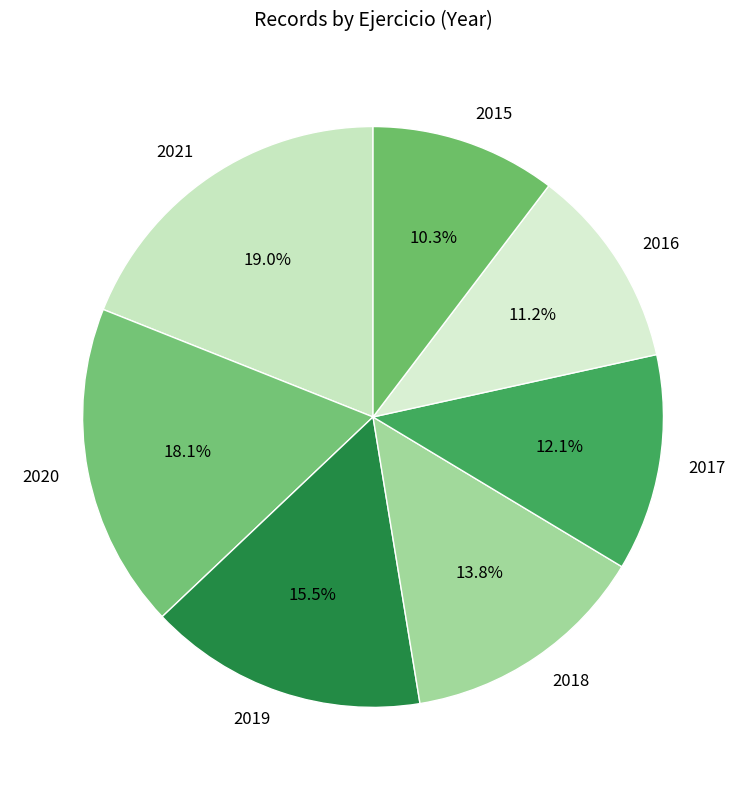

Which slice is the largest?

2021